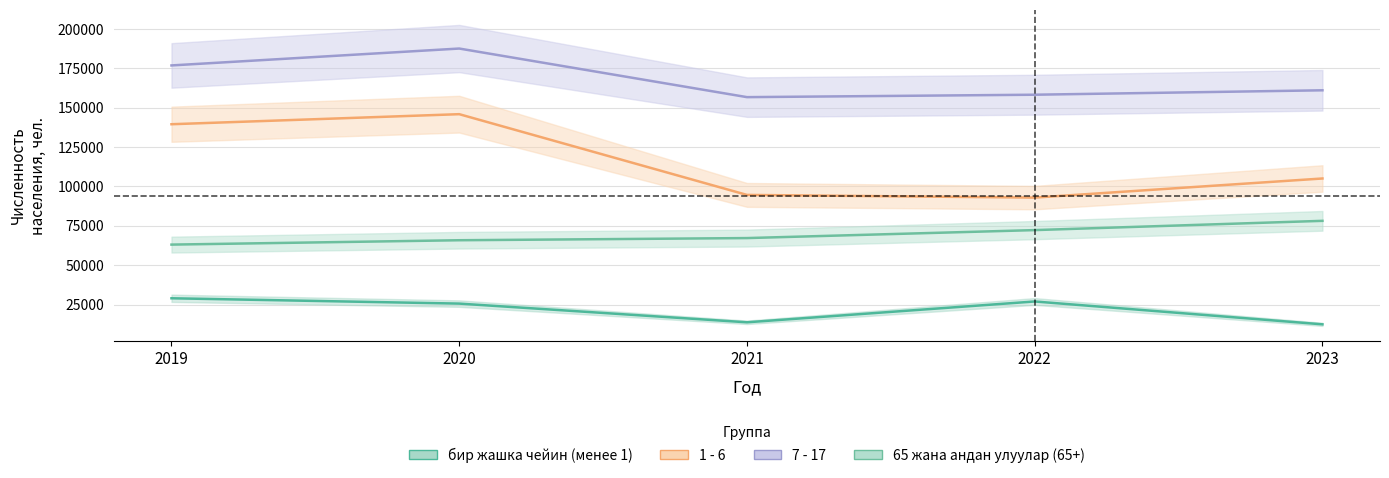

Which category has the lowest value across all series?

2023